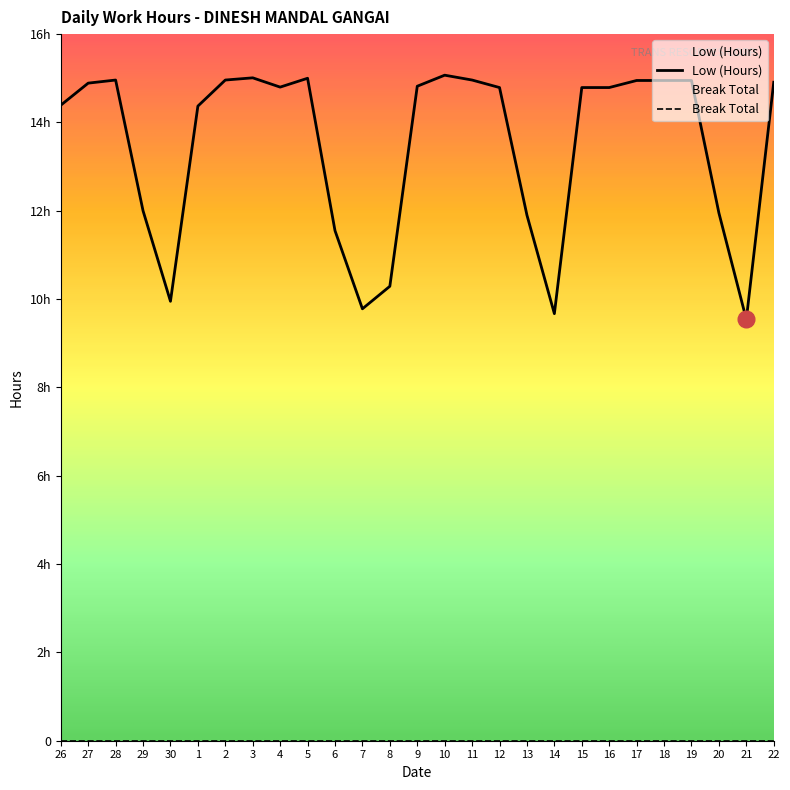

Does the chart have visible grid lines?

No